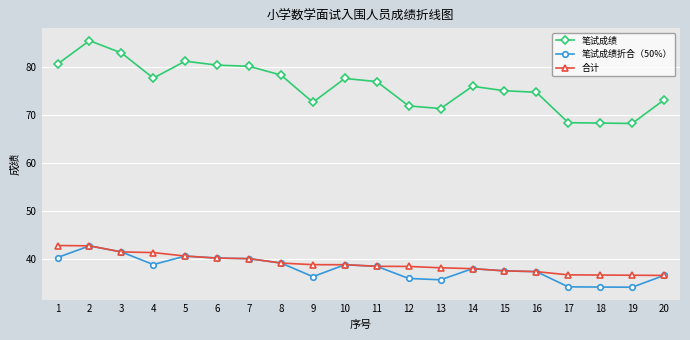

What is the value of the 笔试成绩 point at the 11th from the left?

76.9